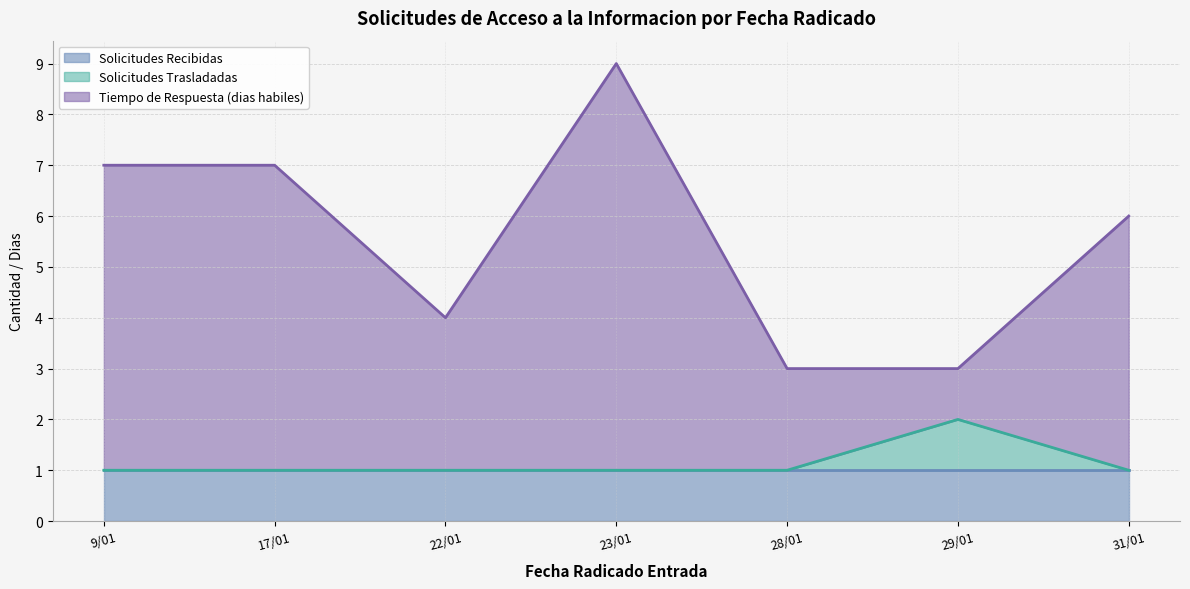

True or false: Solicitudes Trasladadas has a value of 1 at 17/01.

True